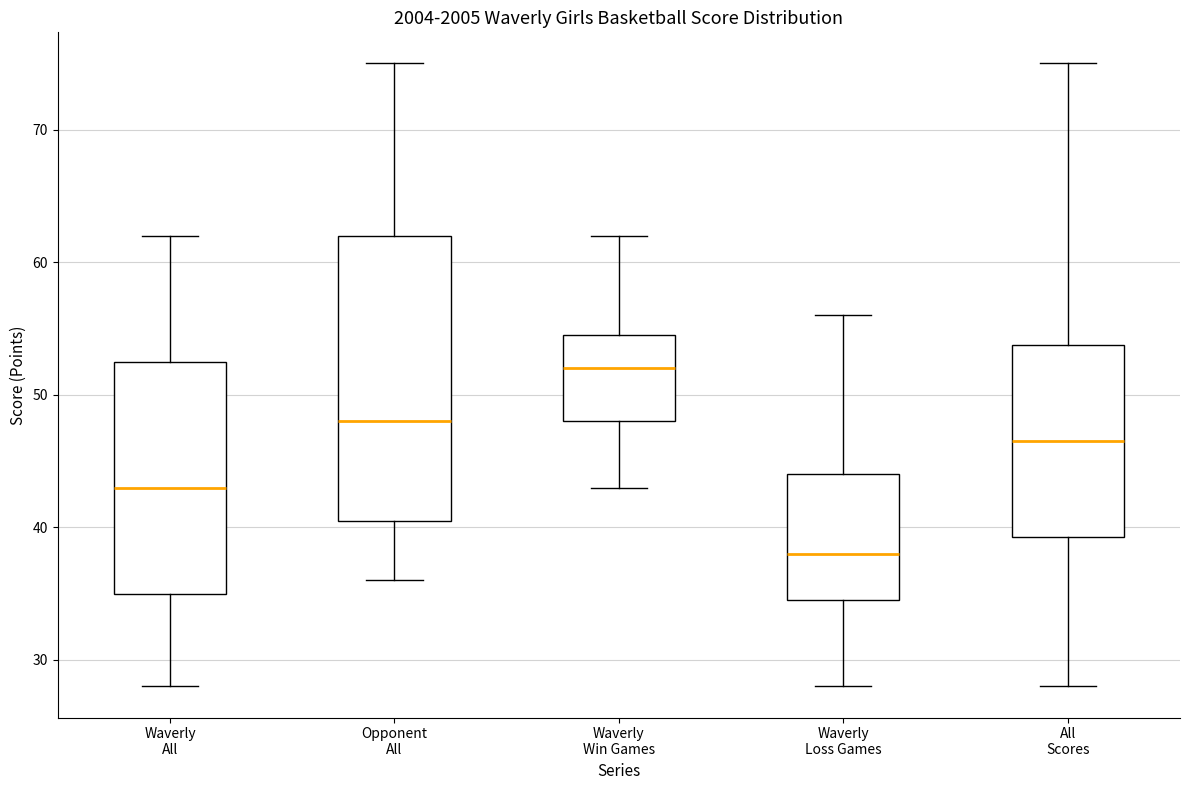

Which box is the tallest, from its lower edge to its upper edge?

Opponent All